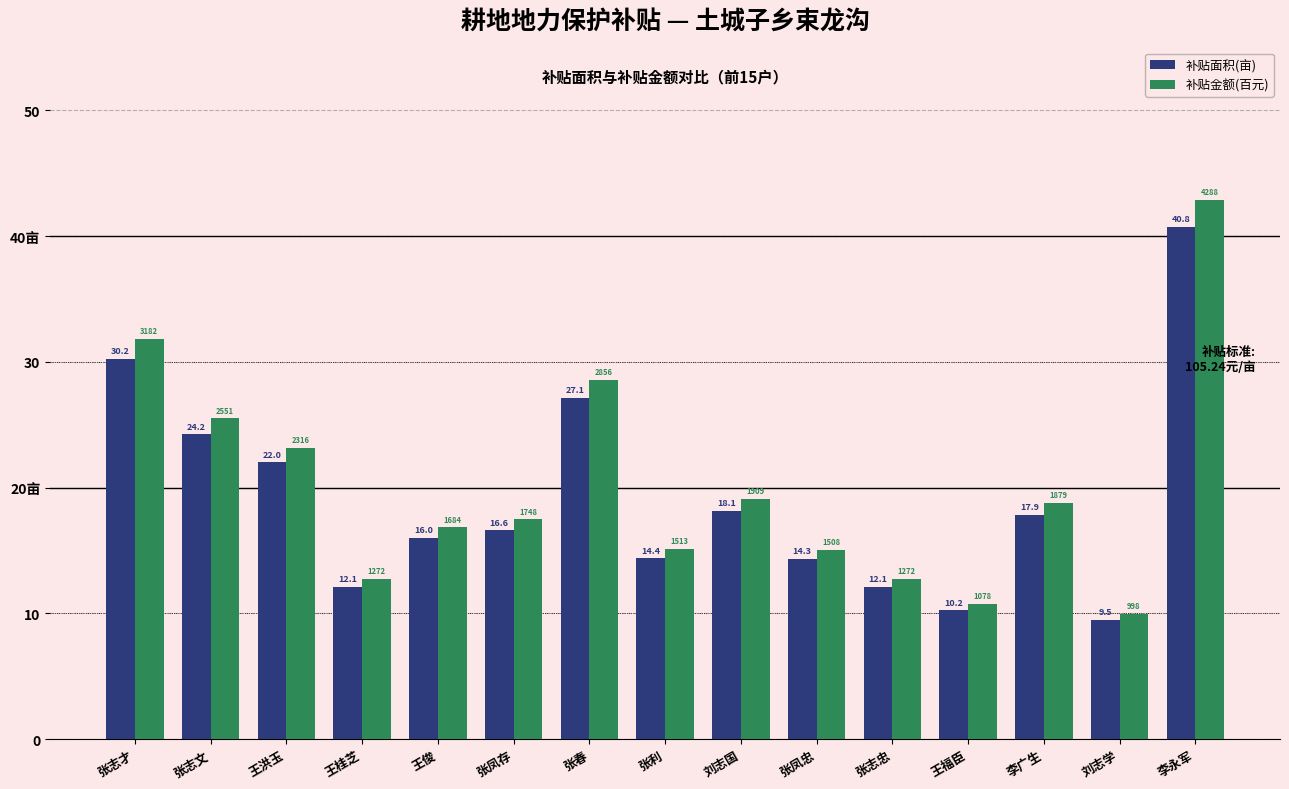

The 补贴金额(百元) series shows 10.8 at 王福臣. True or false?

True